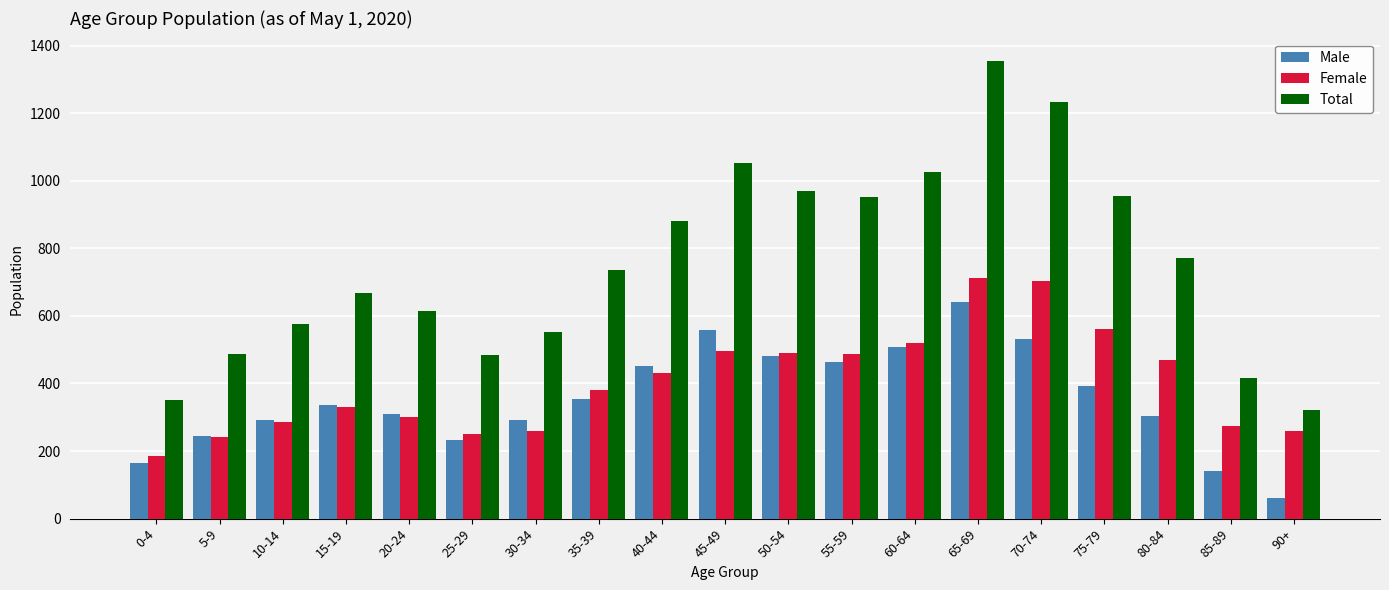

List the series in order of their peak value, lowest first.

Male, Female, Total